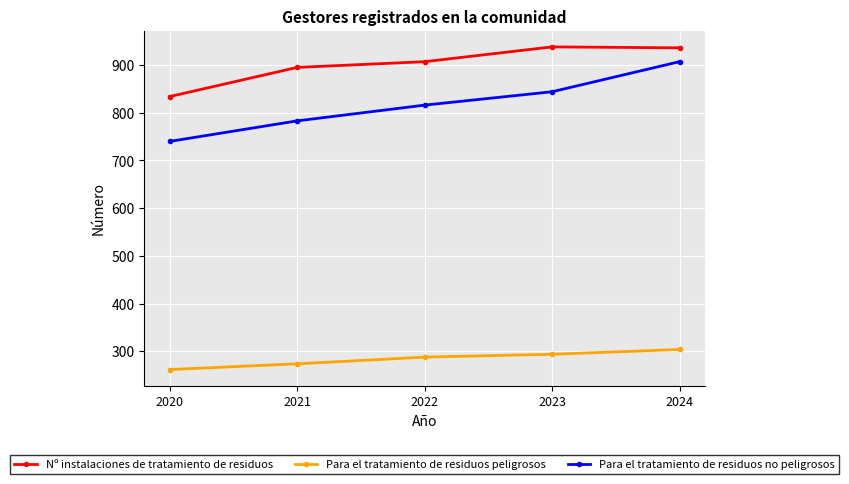

What is the smallest value displayed?

262